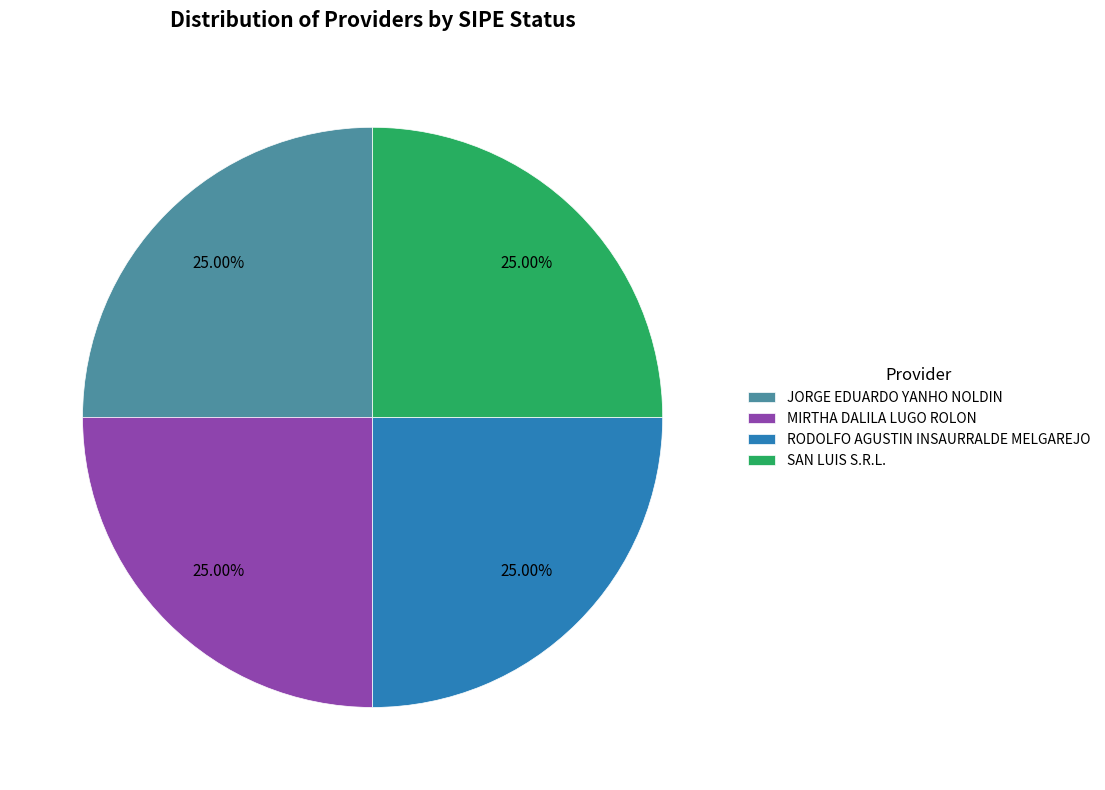

To the nearest percent, what is the combined percentage of MIRTHA DALILA LUGO ROLON and JORGE EDUARDO YANHO NOLDIN?

50%